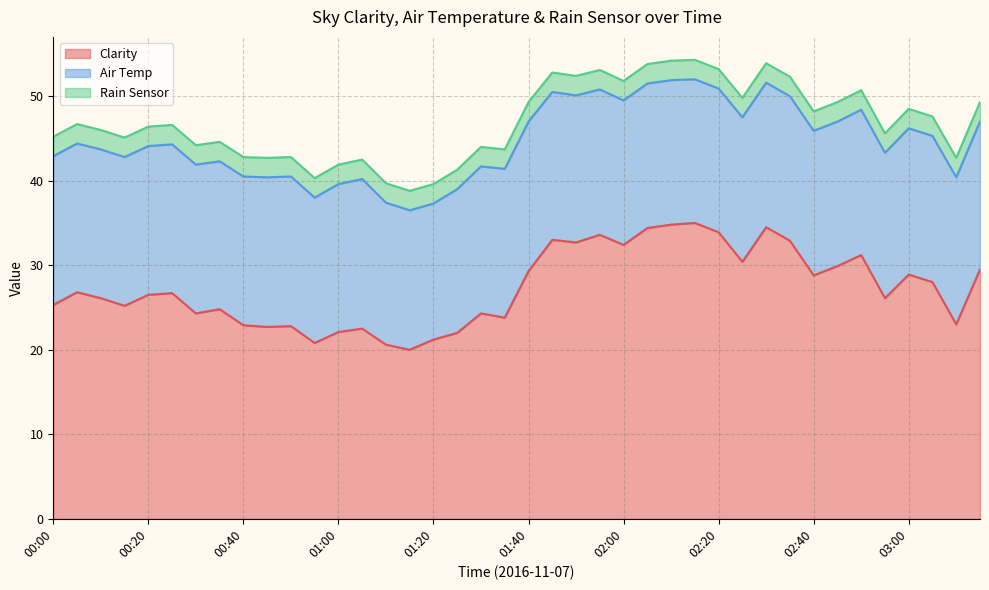

What is the difference between the maximum and second lowest values in the Air Temp series?

1.2